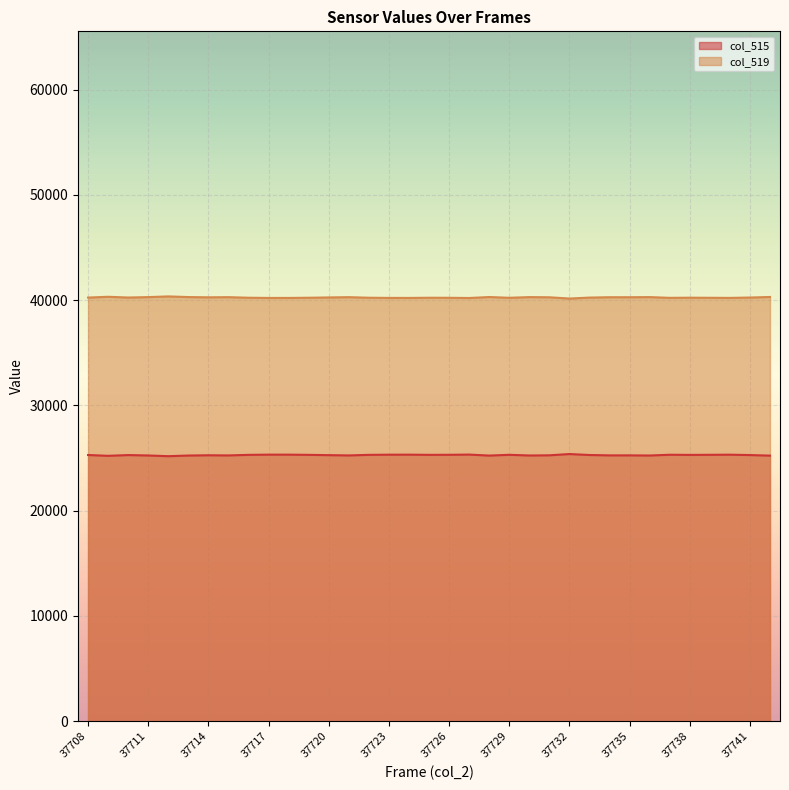

Rank the series by their average value, from highest to lowest.

col_519 line, col_515 line